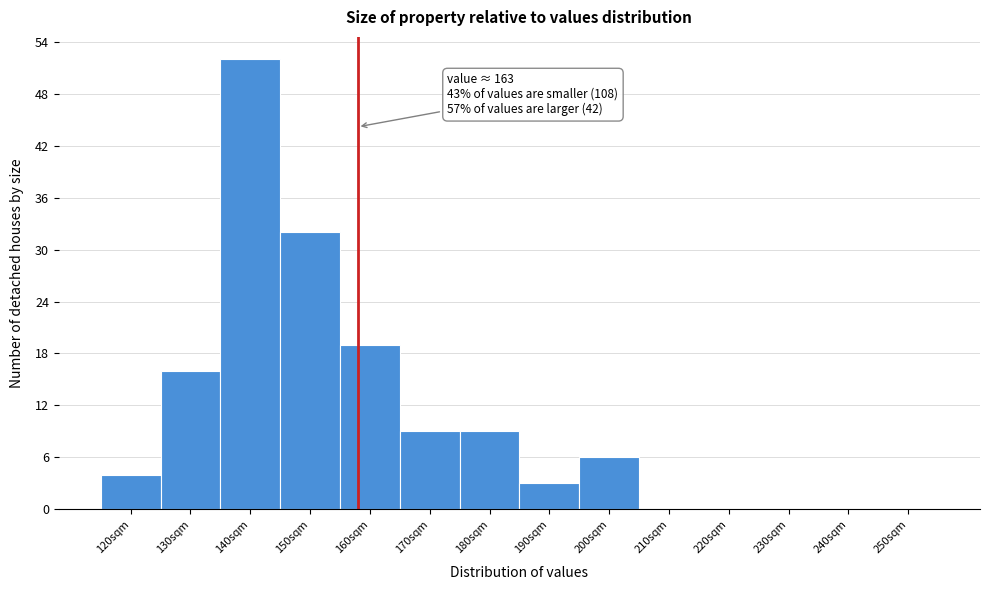

Reading left to right, transcribe all the data shown in this chart.

120sqm=4	130sqm=16	140sqm=52	150sqm=32	160sqm=19	170sqm=9	180sqm=9	190sqm=3	200sqm=6	210sqm=0	220sqm=0	230sqm=0	240sqm=0	250sqm=0